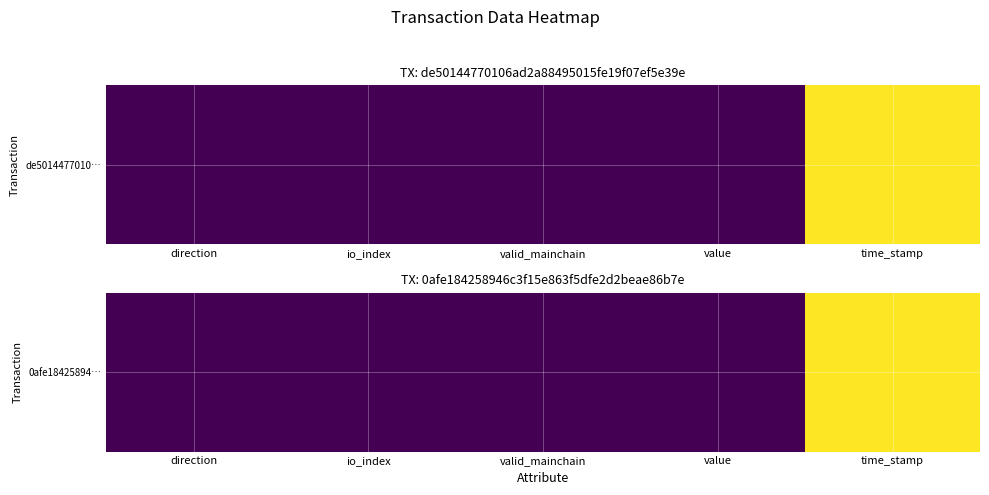

True or false: the data shows 1.0 at direction.

True